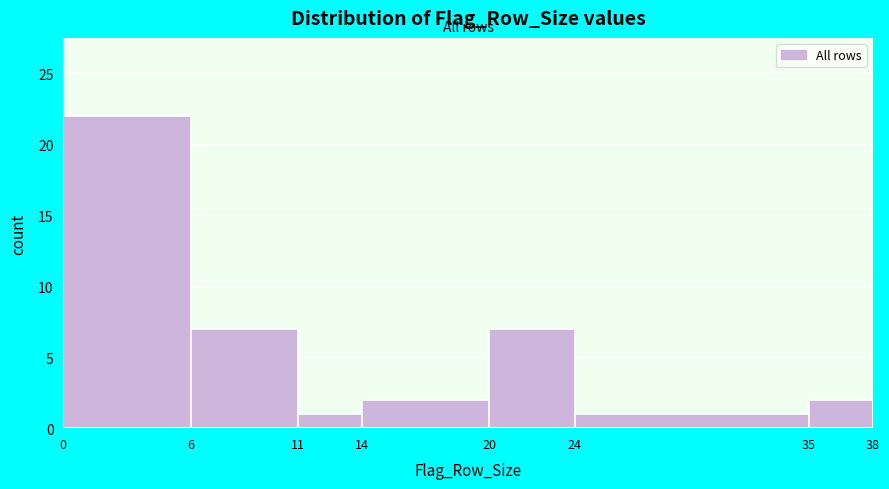

What is the height of the bar covering 14 to 20 on the x-axis? The values are not printed on the chart, so give them approximately, as read against the axis.

2